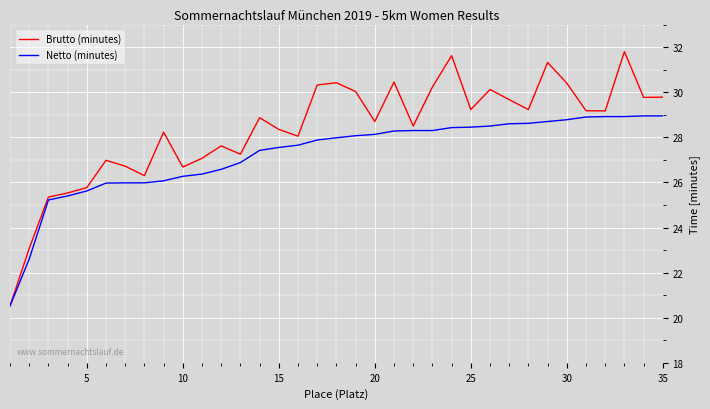

What is the smallest value displayed?

20.5